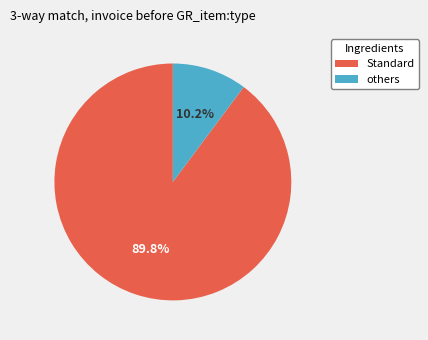

Rank the categories by value from highest to lowest.

Standard, others